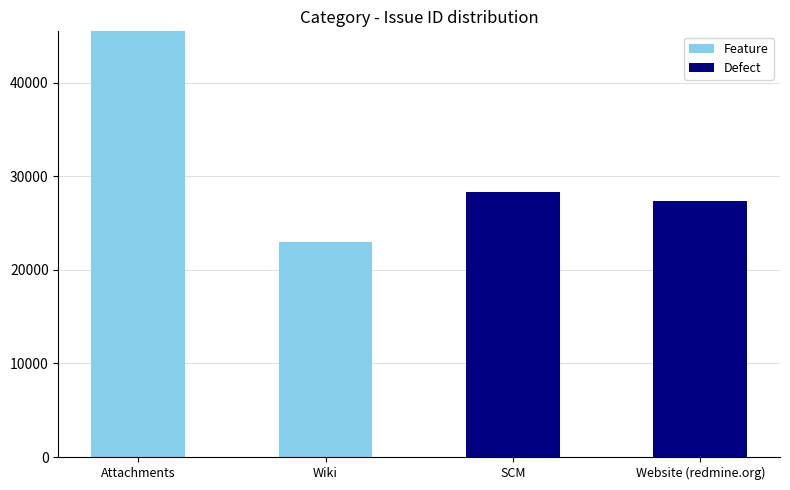

At which label is Feature closest to 22739?

Wiki